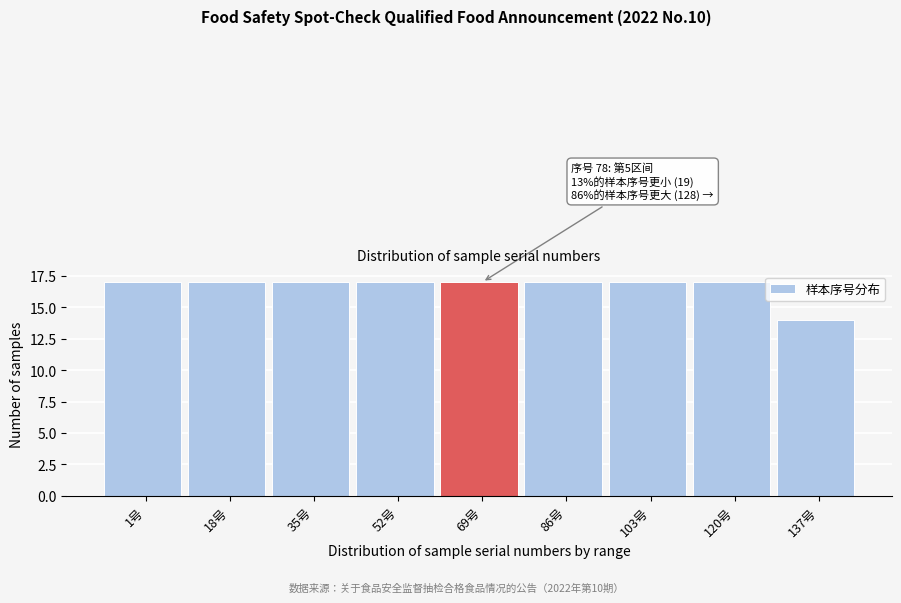

Reading left to right, list all the values displayed in this chart.

17	17	17	17	17	17	17	17	14